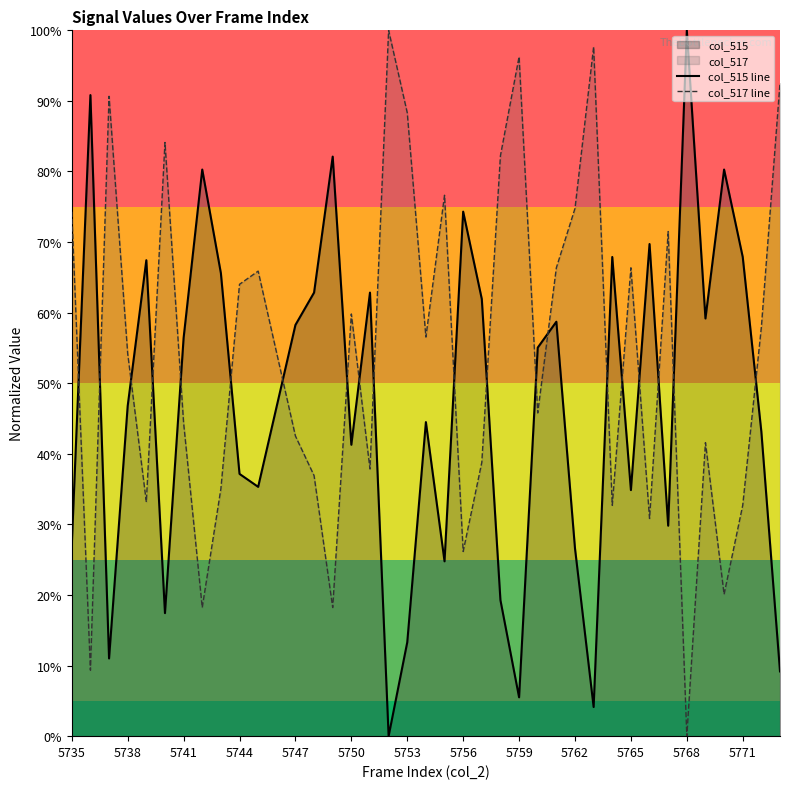

True or false: col_517 line and col_515 line cross at least once.

True